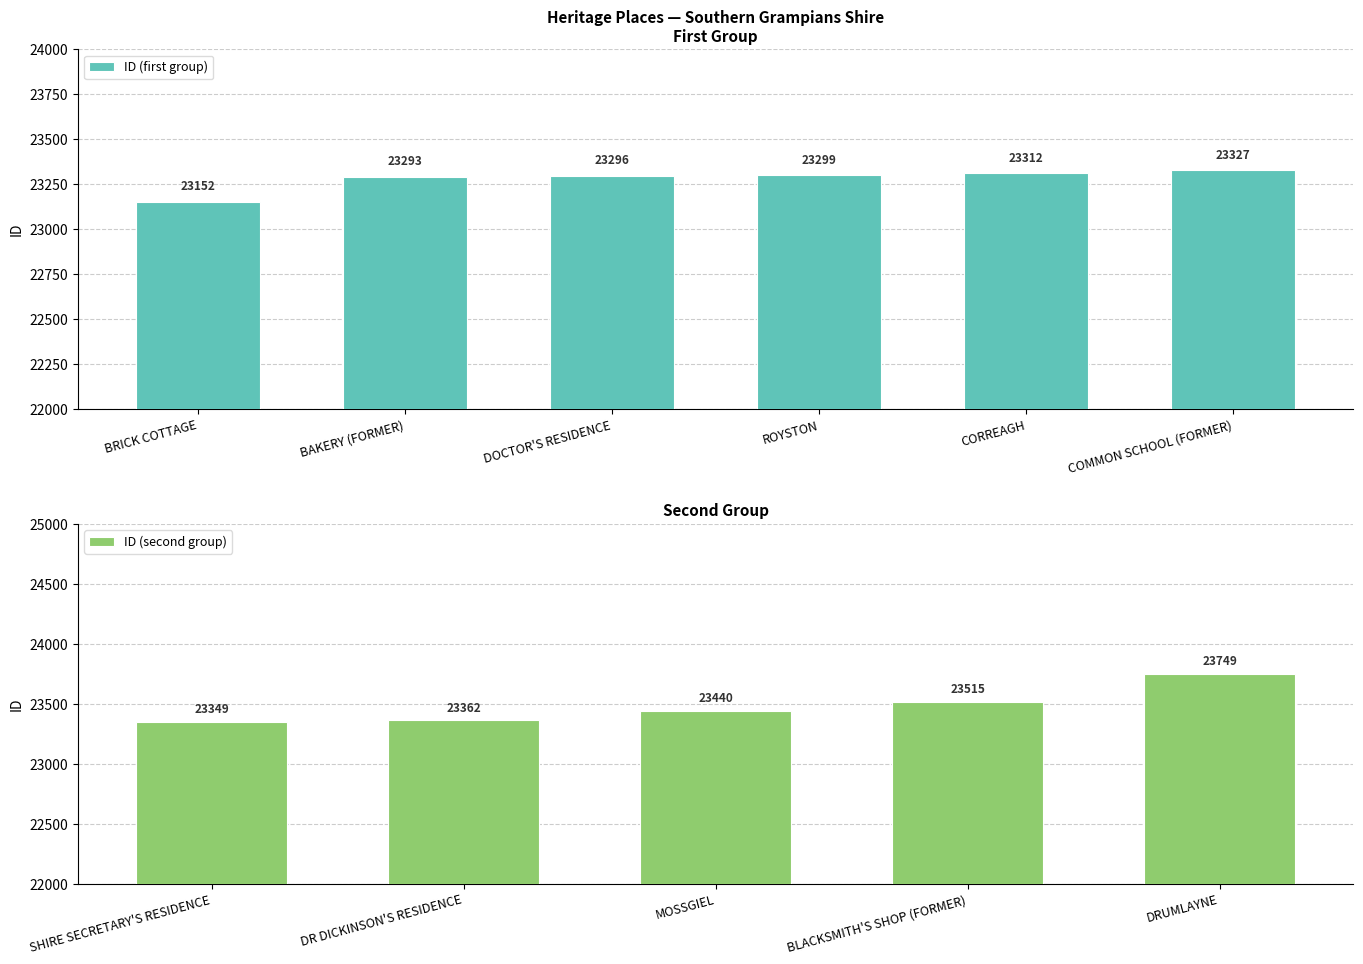

What is the ratio of the value at BRICK COTTAGE to the value at SHIRE SECRETARY'S RESIDENCE?

1.0